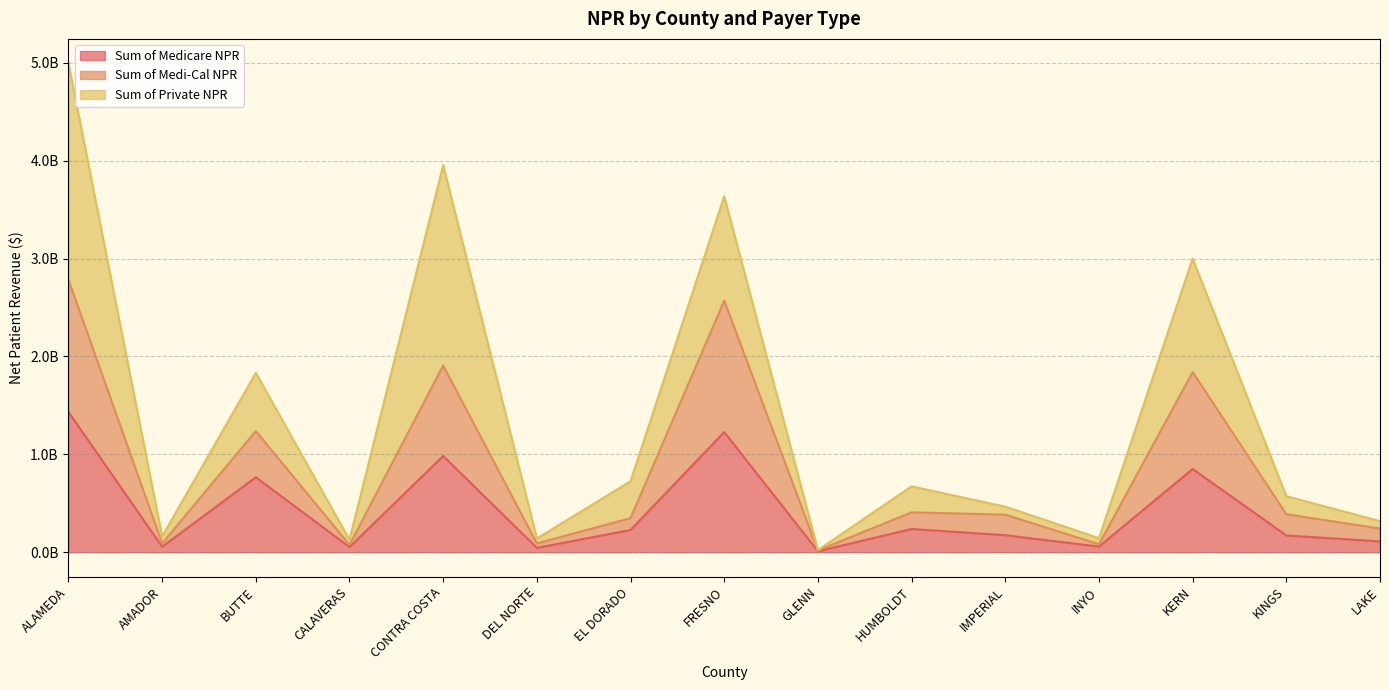

Does the chart display data point markers on the line(s)?

No